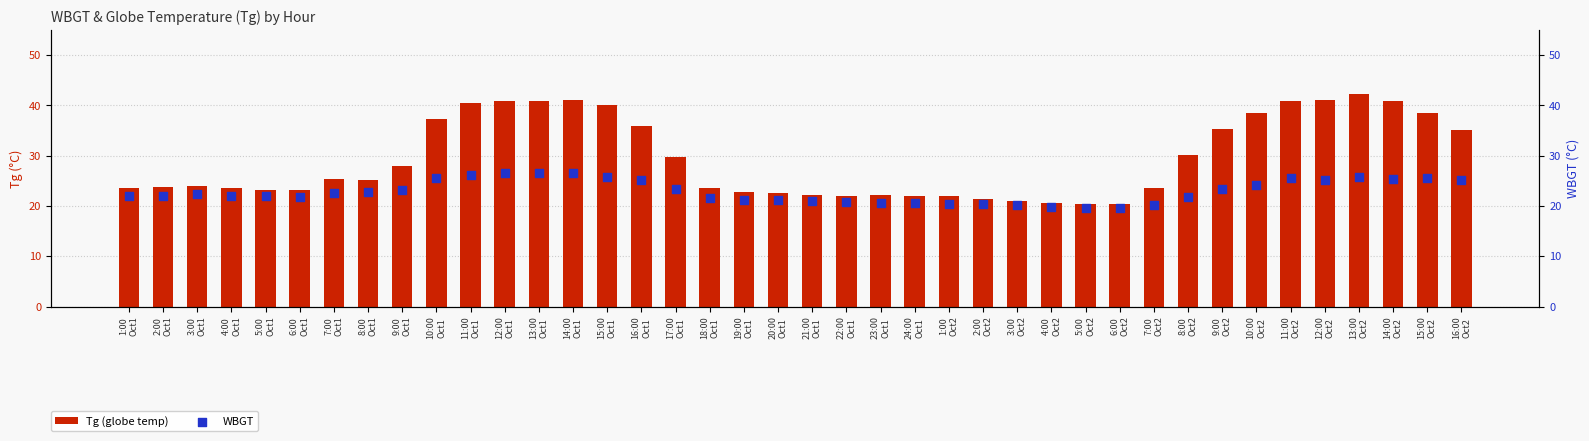

What is the total value across all series at 11:00
Oct2?

66.3